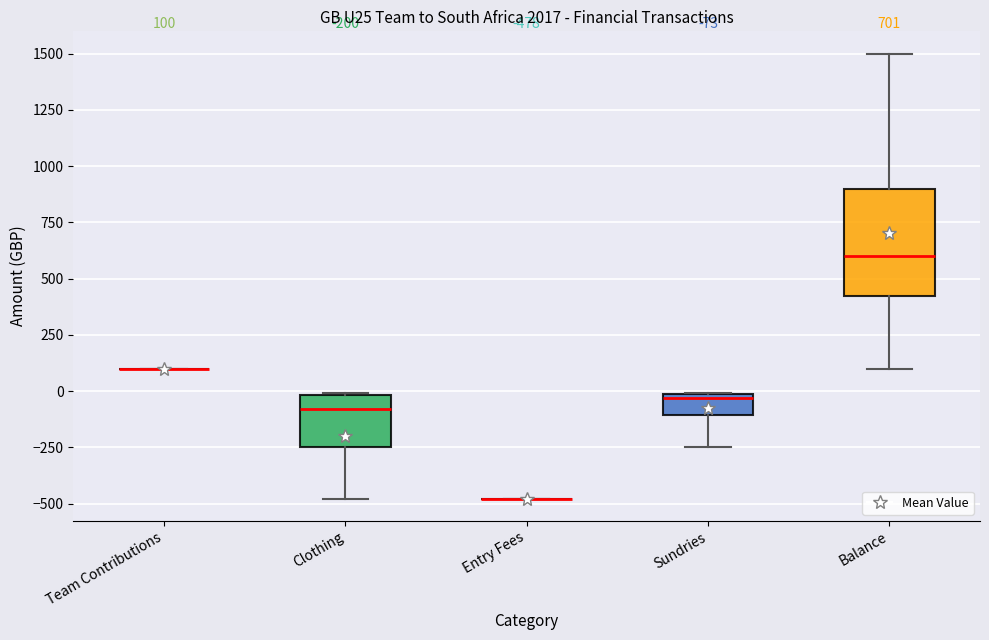

Comparing the boxes themselves (not the whiskers), which one is the tallest?

Balance